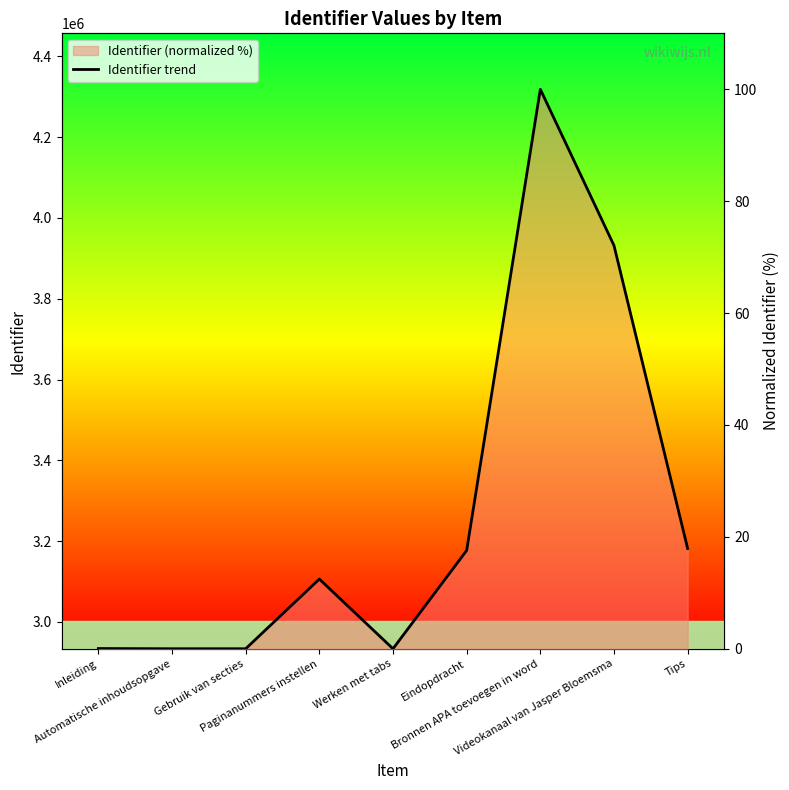

What position from the right is Inleiding?

9